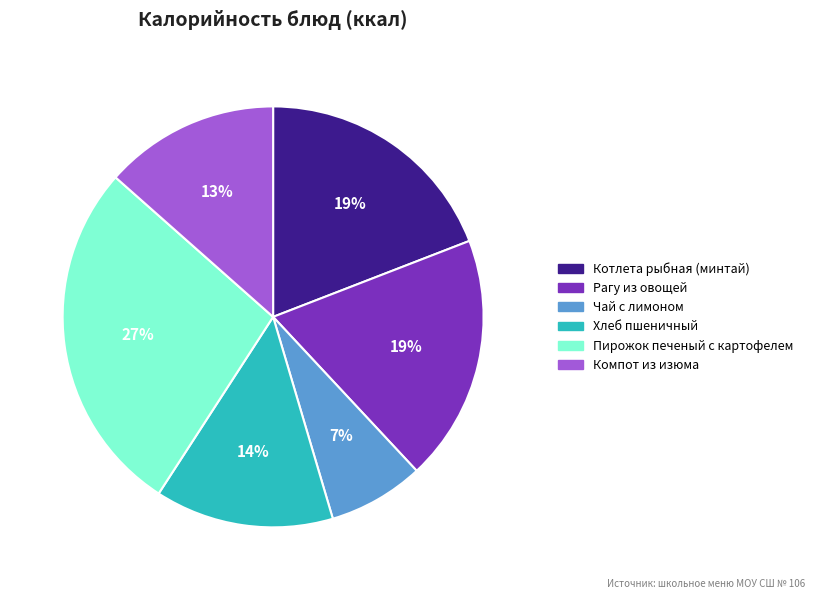

Does any single category account for the majority?

No